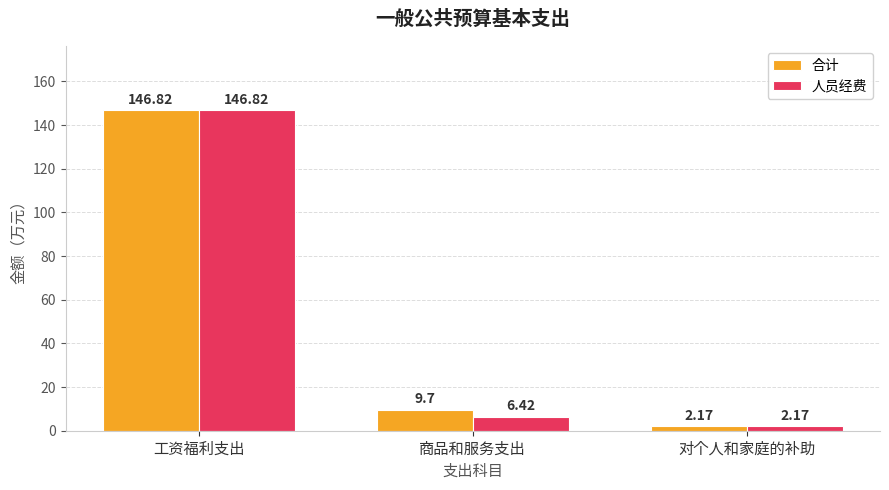

At which label does 人员经费 reach its peak?

工资福利支出